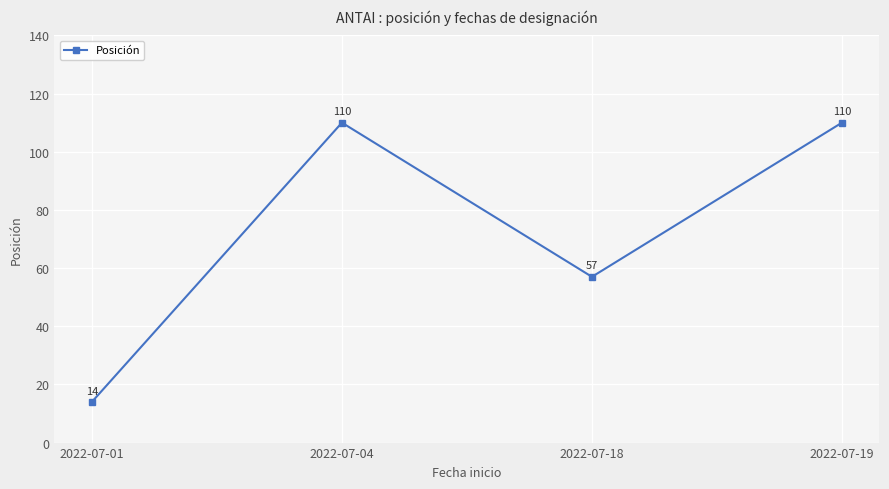

How many values are between 57 and 110?

3